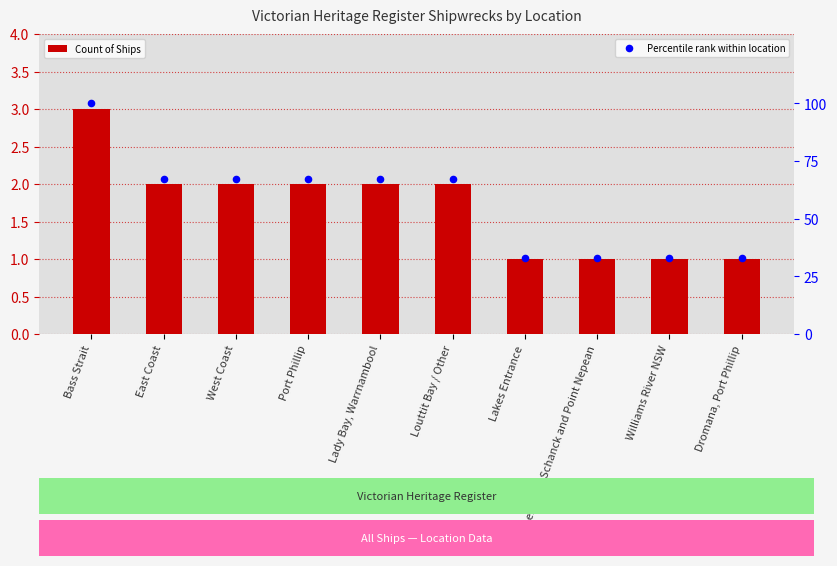

Is the value of Count of Ships at Dromana, Port Phillip greater than the value of Percentile rank within location at Louttit Bay / Other?

No